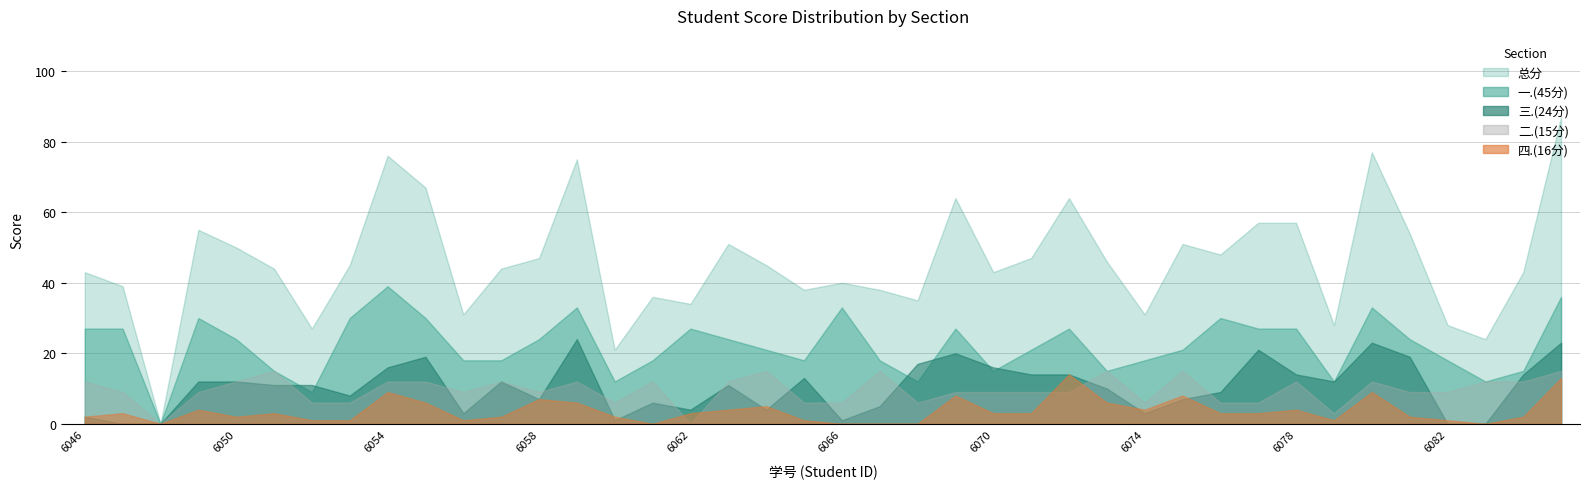

Which series has the largest range (max minus min)?

总分